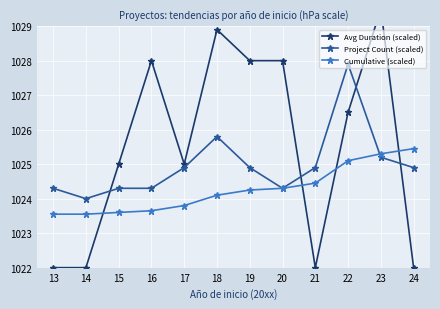

True or false: Cumulative (scaled) has a value of 557.4 at 17.

False